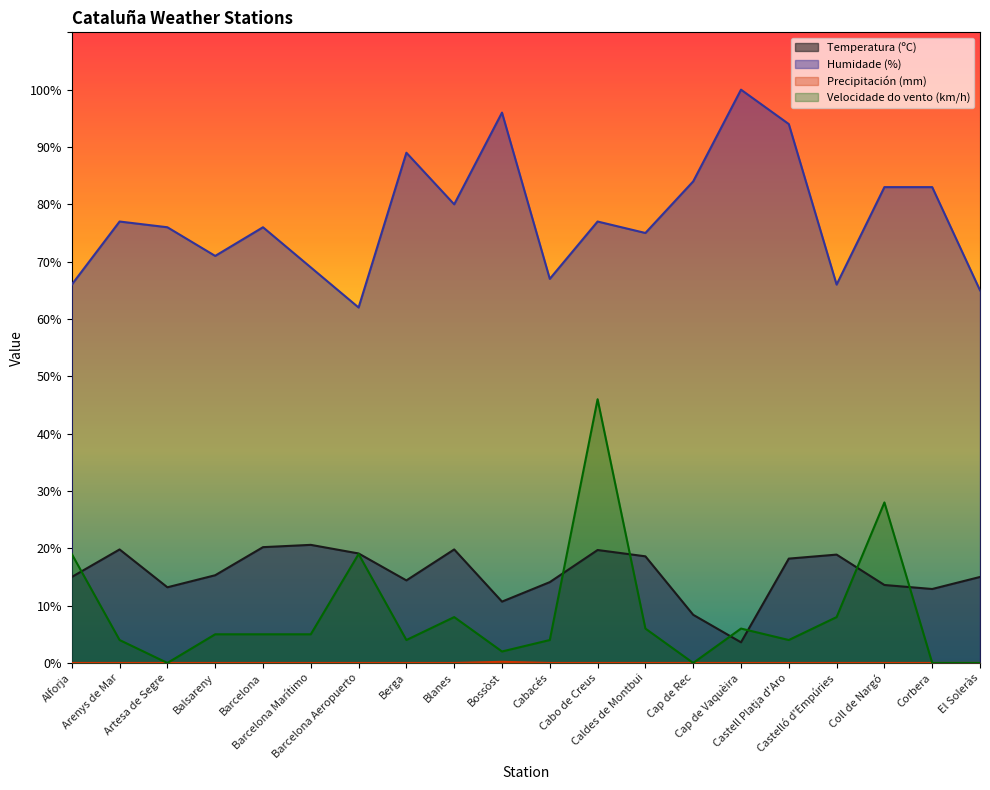

Read the Velocidade do vento (km/h) value at Barcelona Marítimo.

5.0